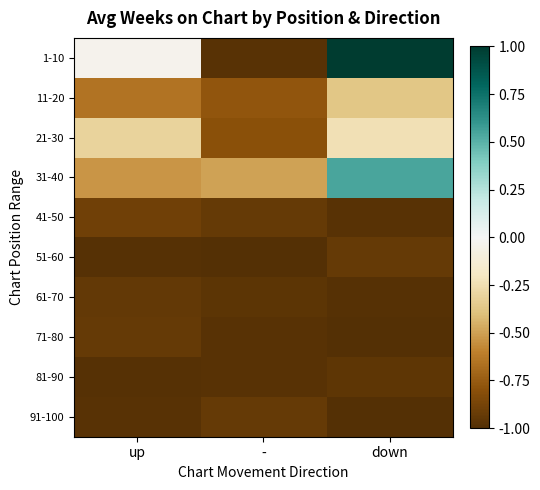

Rank the series by their maximum value, from lowest to highest.

81-90, 61-70, 51-60, 91-100, 71-80, 41-50, 11-20, 21-30, 31-40, 1-10